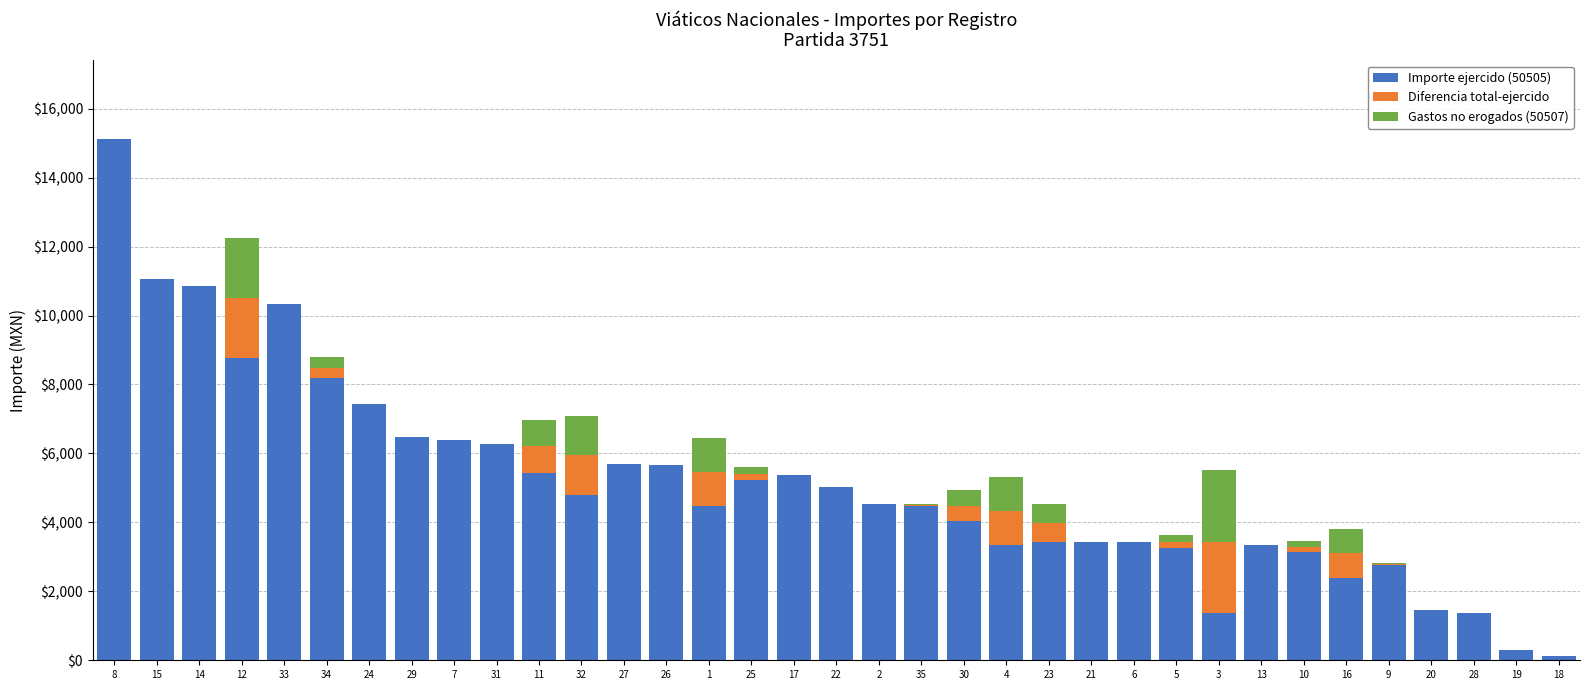

At which category is the sum across all series the highest?

8